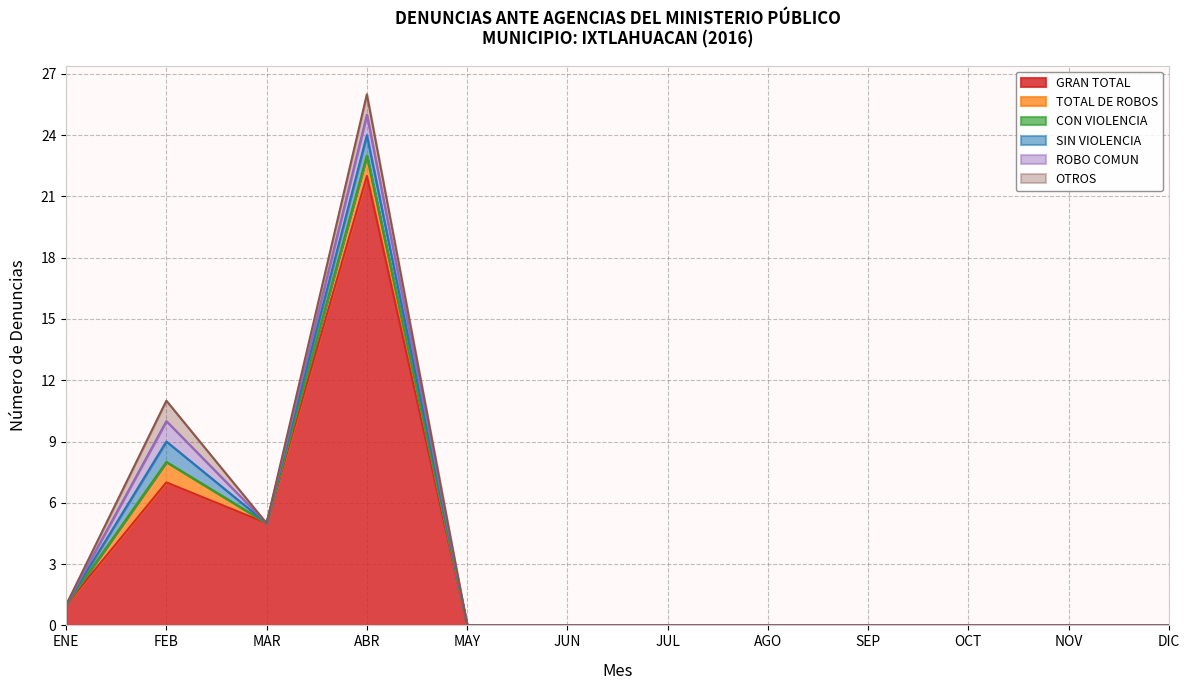

List the labels in order of SIN VIOLENCIA value, smallest first.

ENE, MAR, MAY, JUN, JUL, AGO, SEP, OCT, NOV, DIC, FEB, ABR